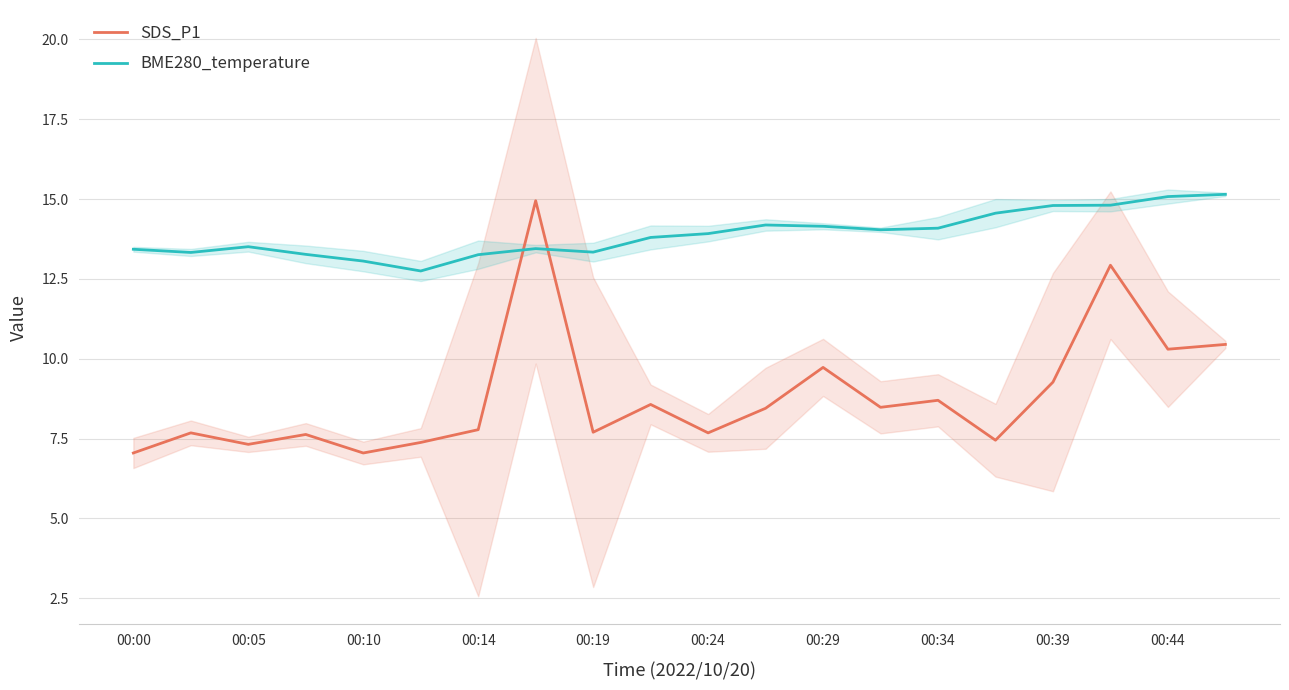

Reading left to right, list all the values displayed in this chart.

SDS_P1: 7.0	7.7	7.3	7.6	7.0	7.4	7.8	14.9	7.7	8.6	7.7	8.4	9.7	8.5	8.7	7.5	9.3	12.9	10.3	10.4
BME280_temperature: 13.4	13.3	13.5	13.3	13.1	12.8	13.3	13.4	13.3	13.8	13.9	14.2	14.2	14.0	14.1	14.6	14.8	14.8	15.1	15.2